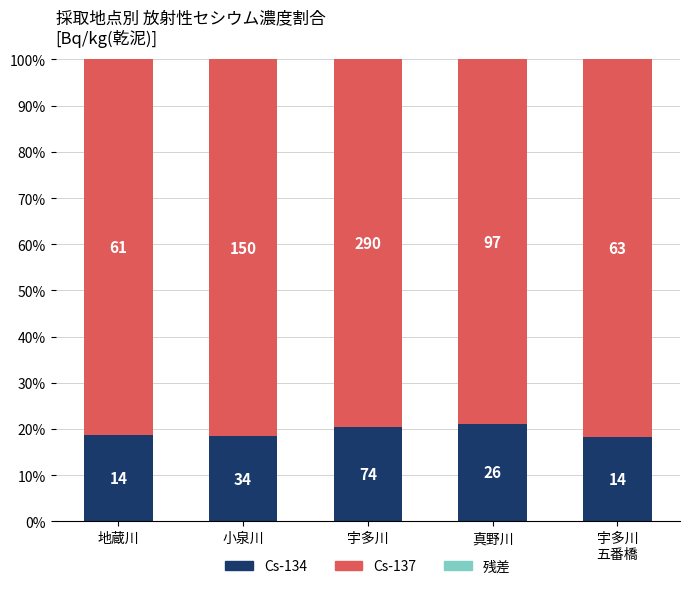

At which category is the sum across all series the highest?

地蔵川